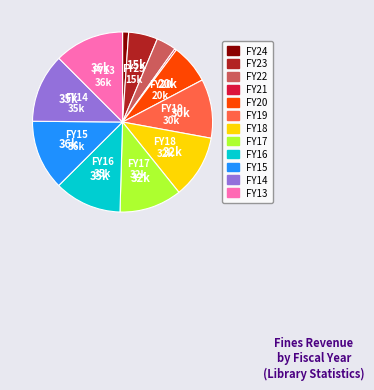

How many segments does this pie chart have?

12